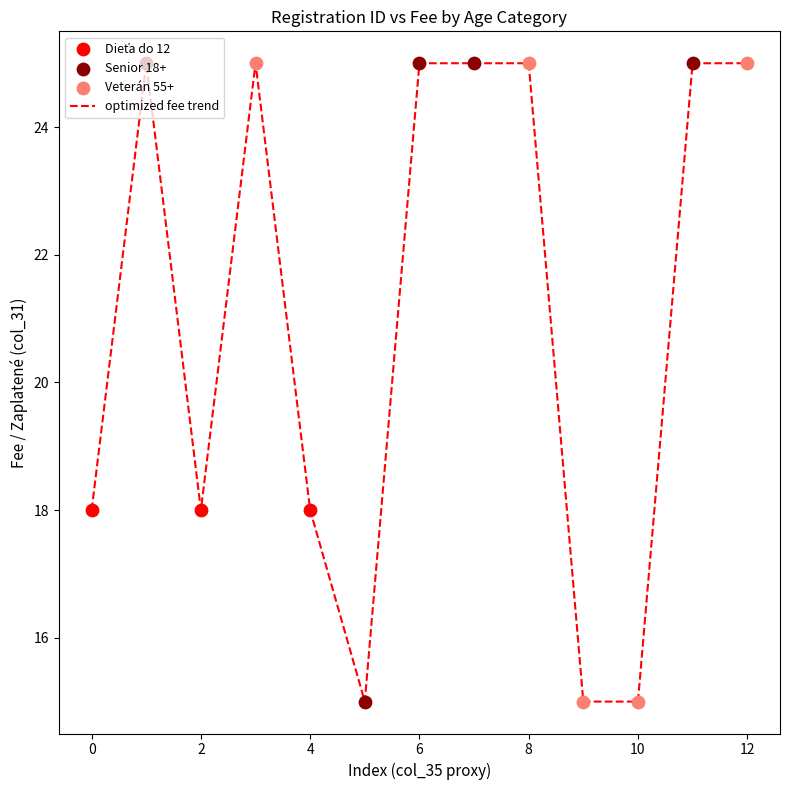

What is the greatest value displayed?

25